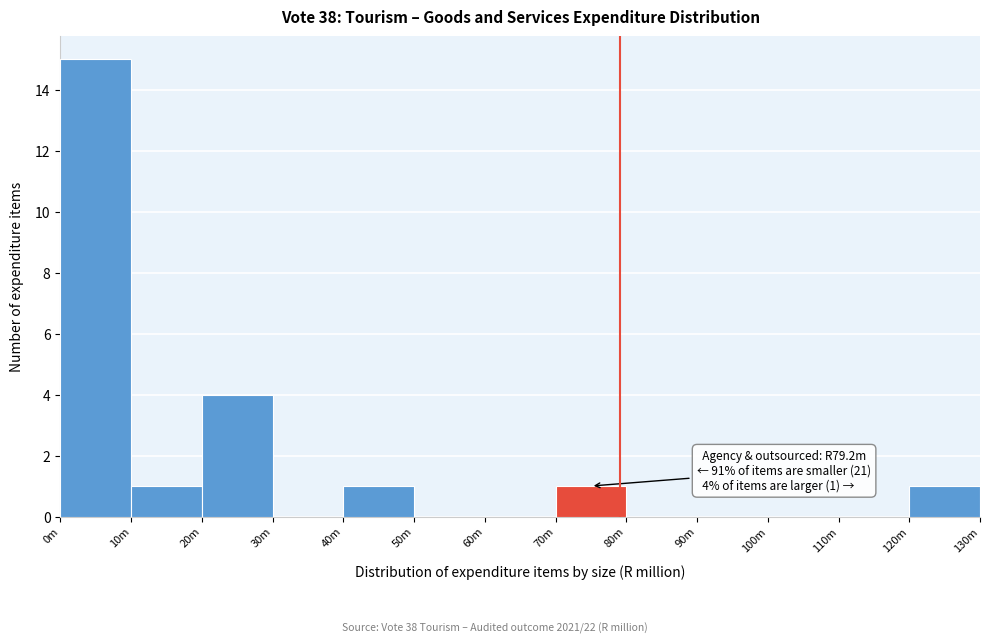

Reading left to right, what are all the values shown in this chart?

0m=15	10m=1	20m=4	30m=0	40m=1	50m=0	60m=0	70m=1	80m=0	90m=0	100m=0	110m=0	120m=1